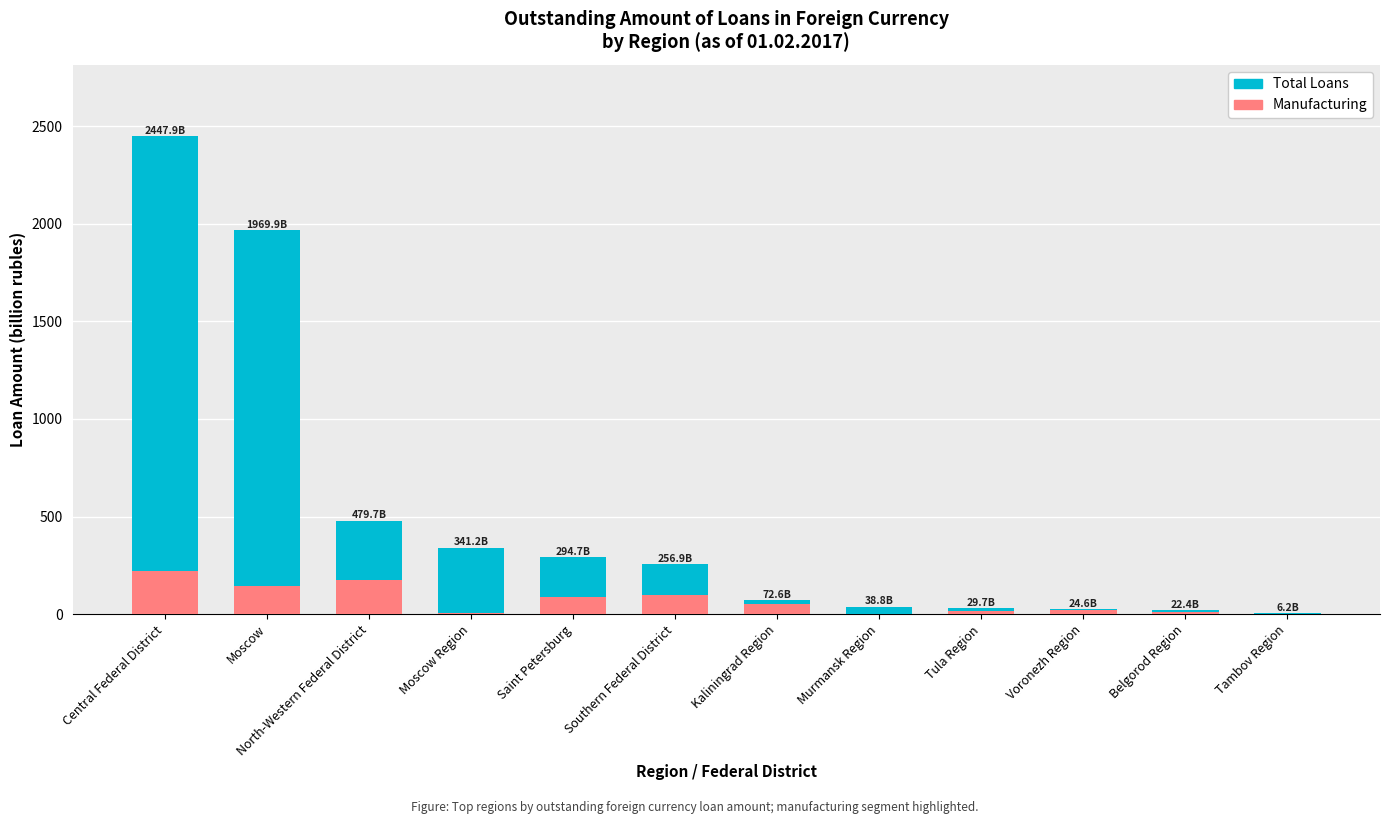

Does the chart contain stacked bars?

No